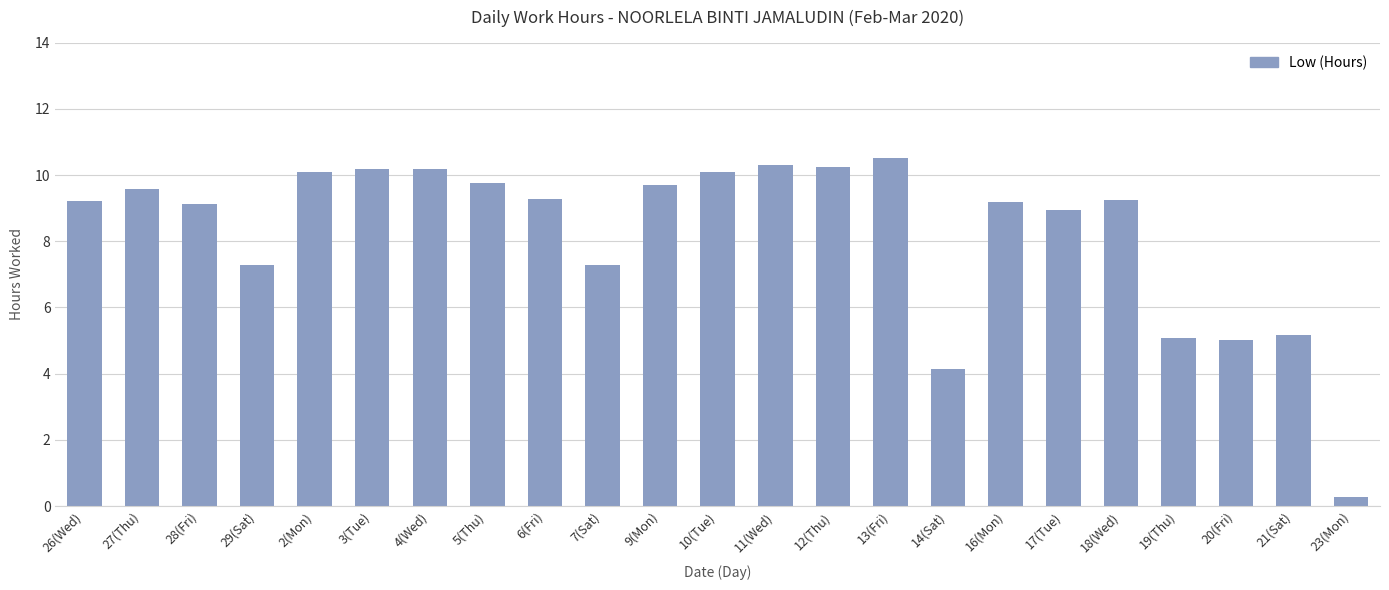

What is the label of the 14th bar from the right?

7(Sat)